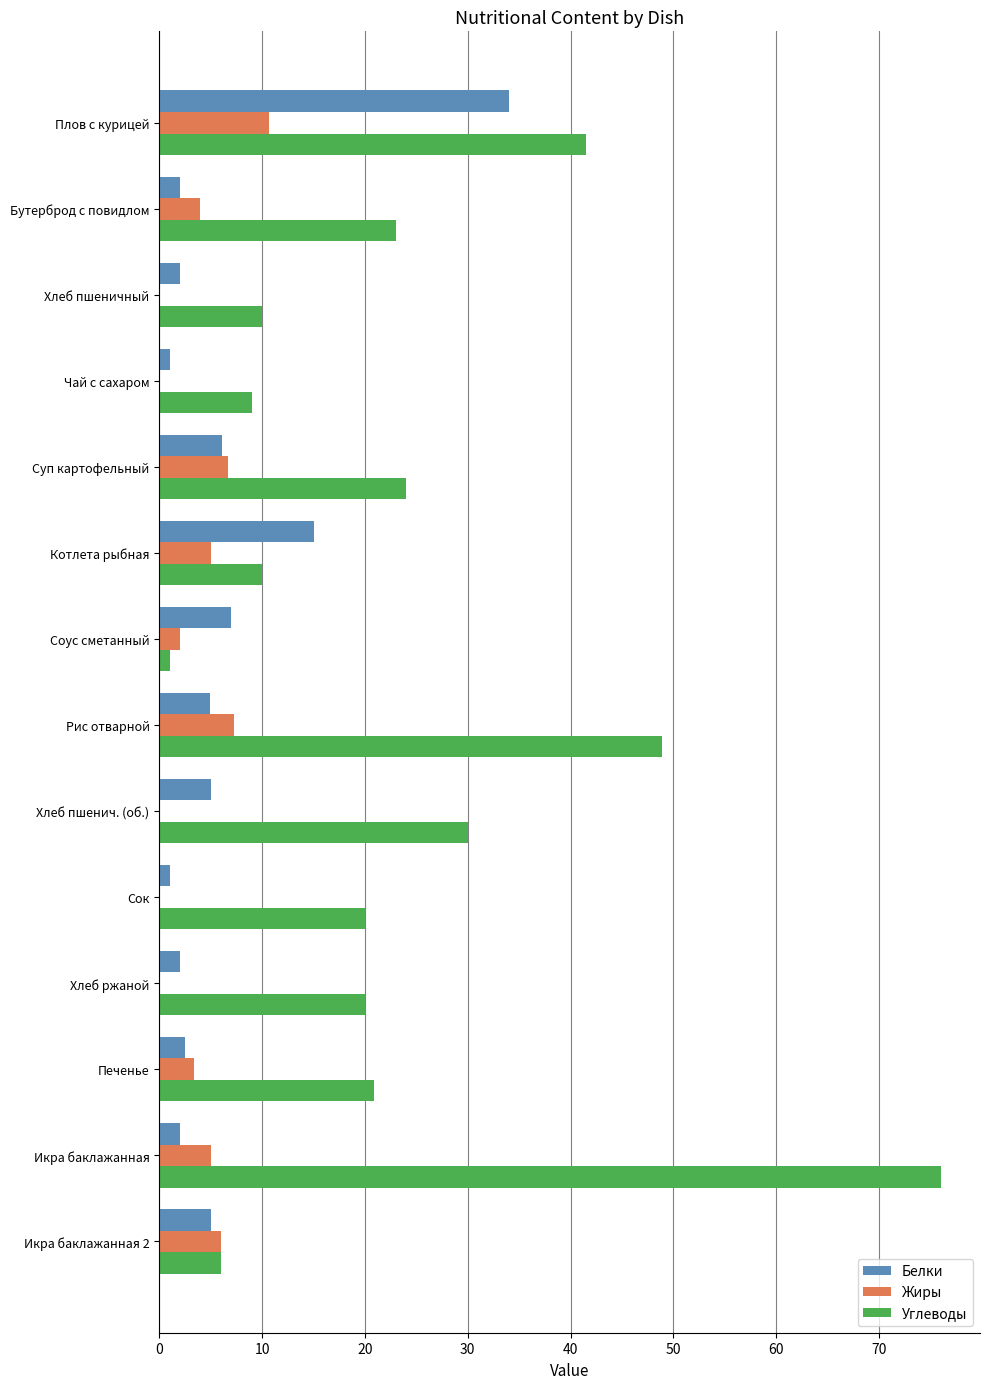

Which category has the highest value across all series?

Икра баклажанная